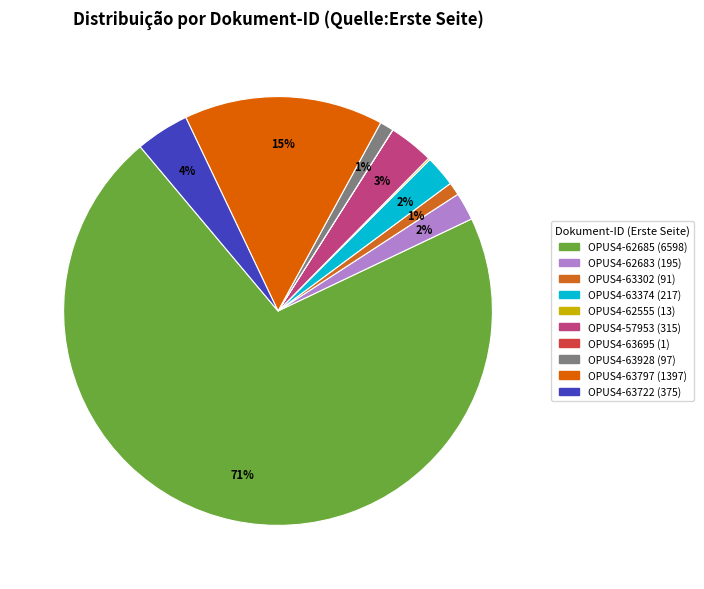

What is the ratio of the value at OPUS4-57953 to the value at OPUS4-63928?

3.2